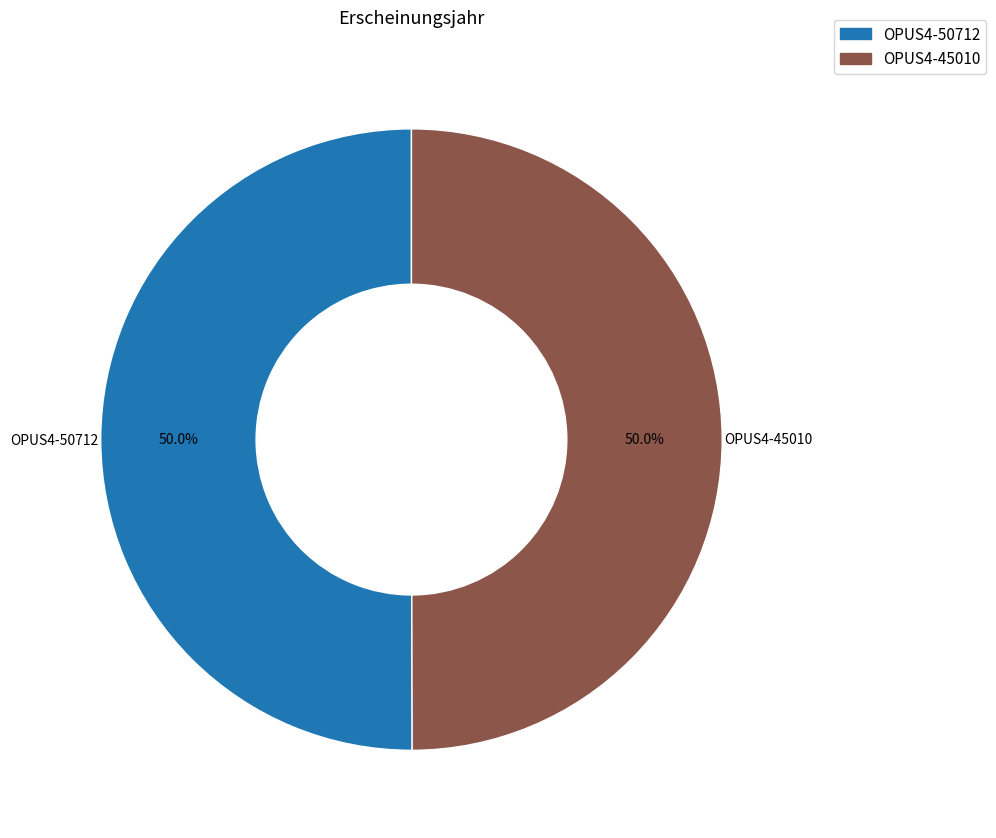

To the nearest percent, what is the average slice percentage?

50%